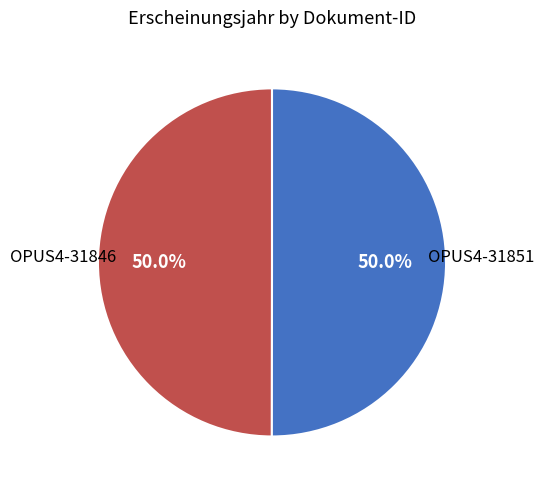

How many segments does this pie chart have?

2